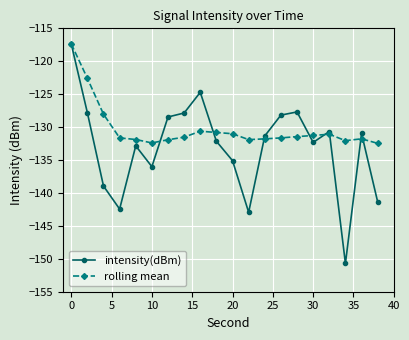

What is the value of the rolling mean point at the 3rd from the left?

-128.0